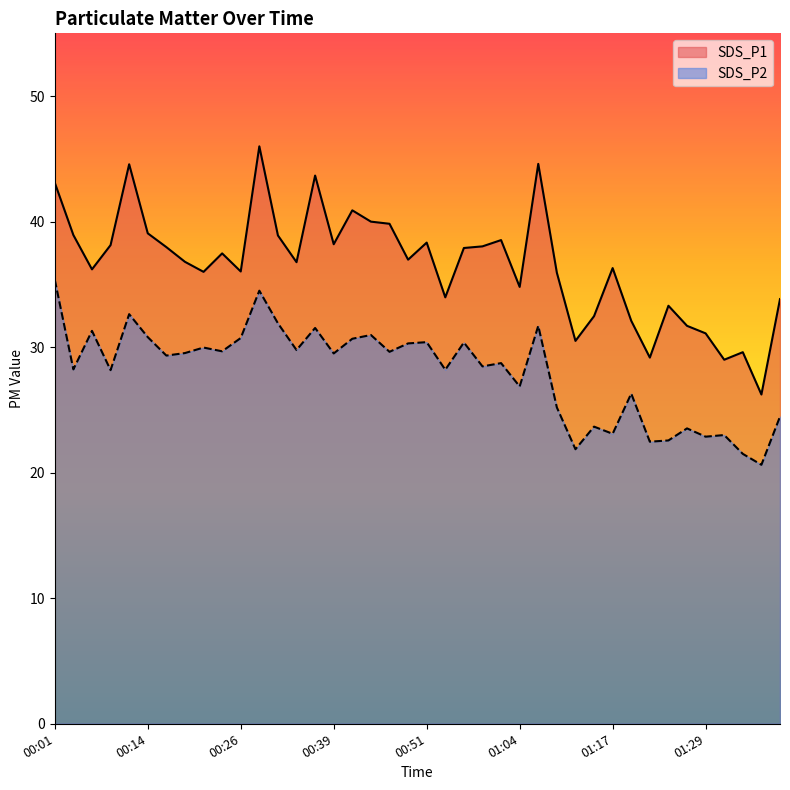

What is the lowest value of the SDS_P1 series?

26.2